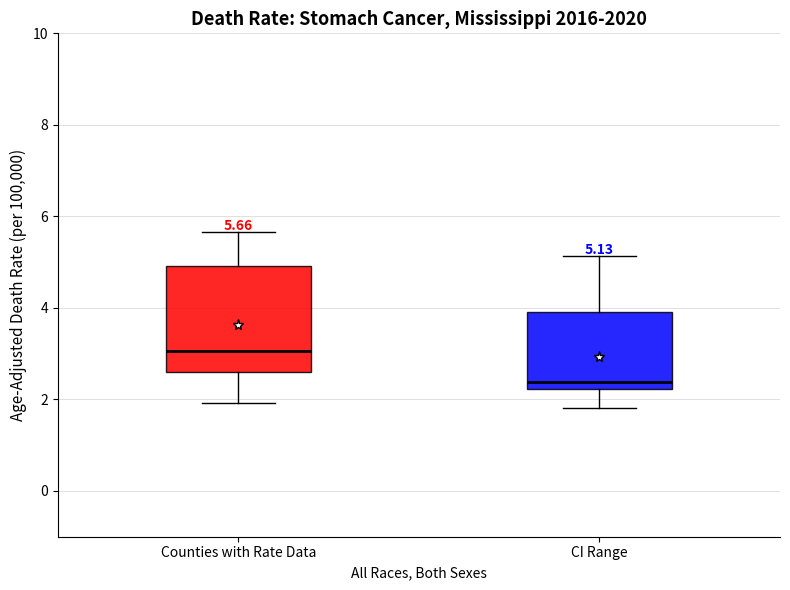

Which box has the lowest median line?

CI Range